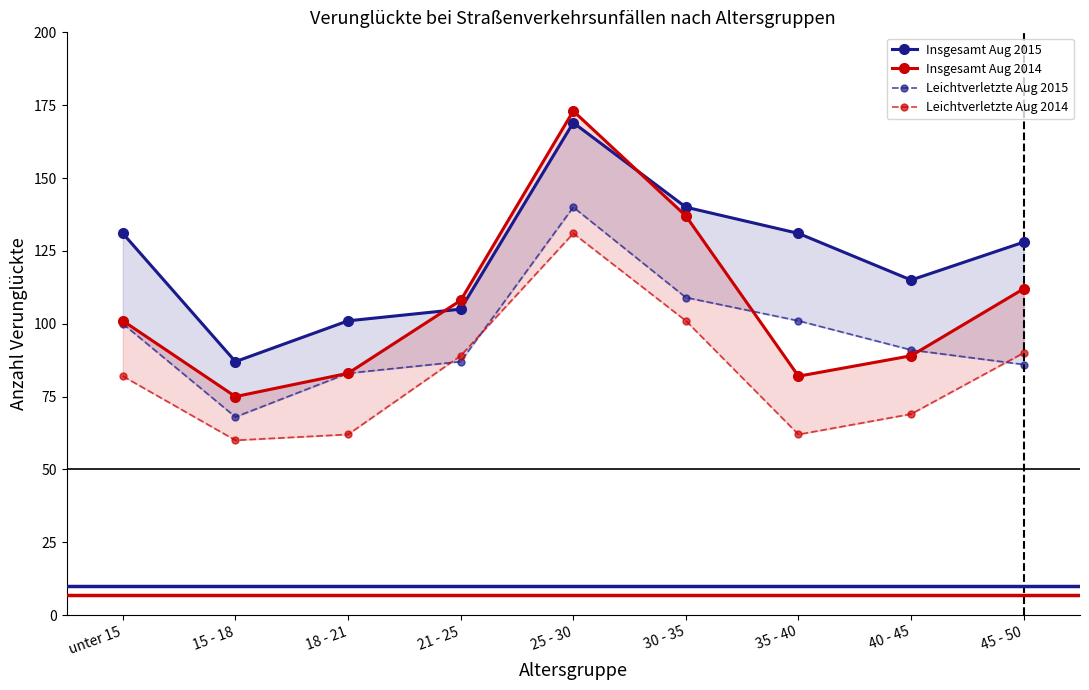

What is the maximum value shown in the chart?

173